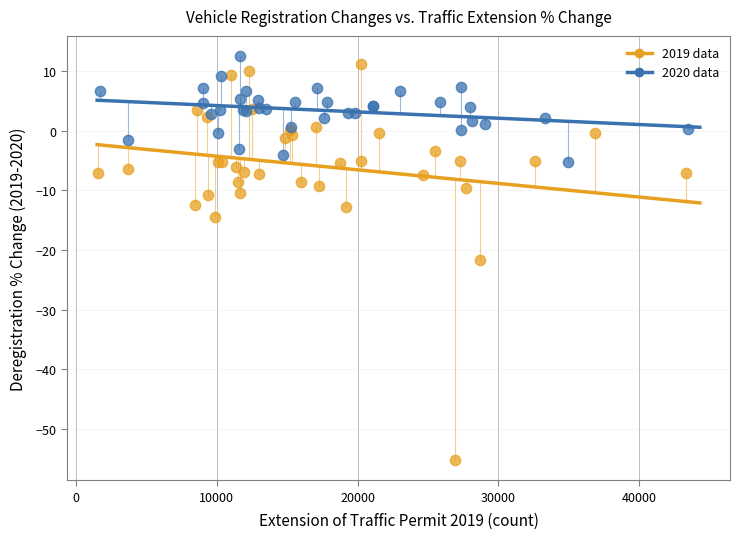

Which series reaches the minimum Y coordinate?

2019 data